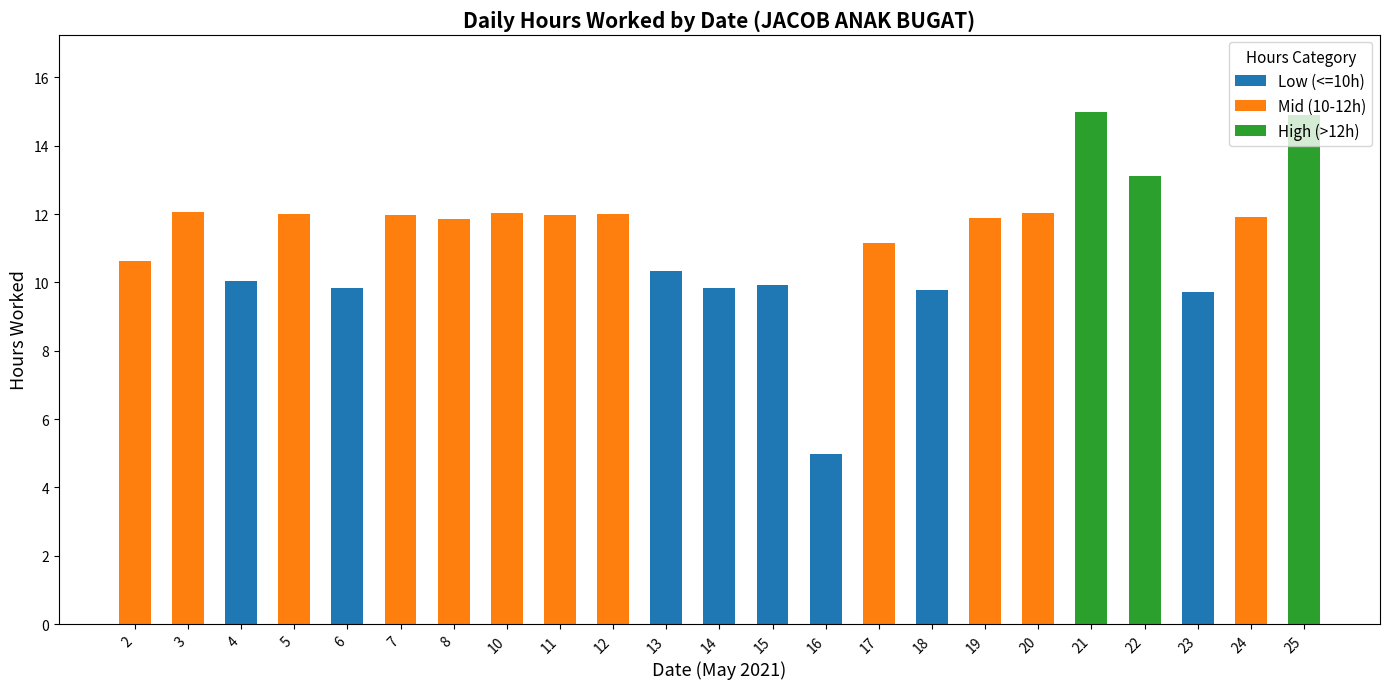

Are the bars horizontal?

No